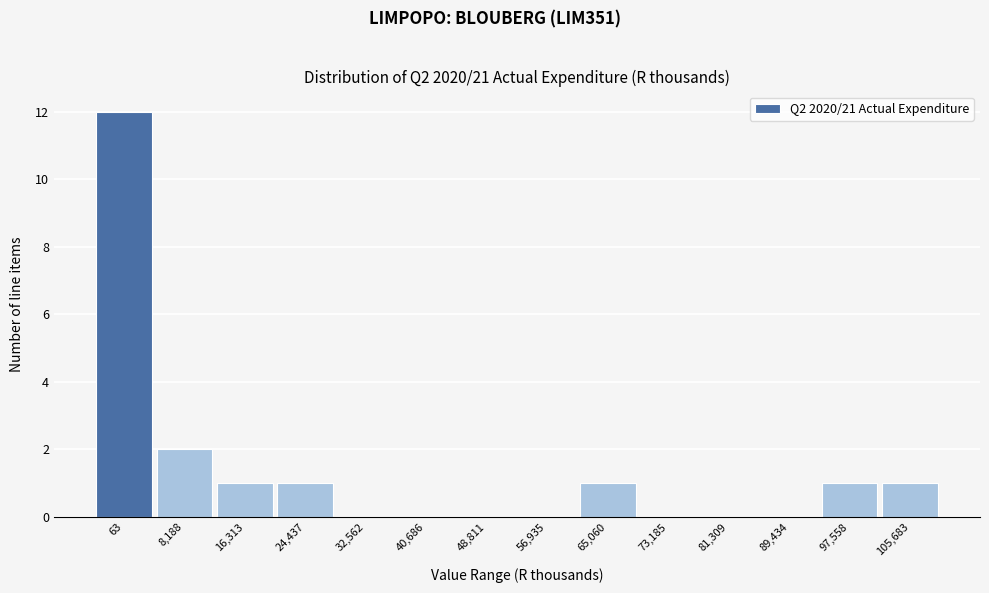

Reading left to right, list all the values displayed in this chart.

63=12	8,188=2	16,313=1	24,437=1	32,562=0	40,686=0	48,811=0	56,935=0	65,060=1	73,185=0	81,309=0	89,434=0	97,558=1	105,683=1